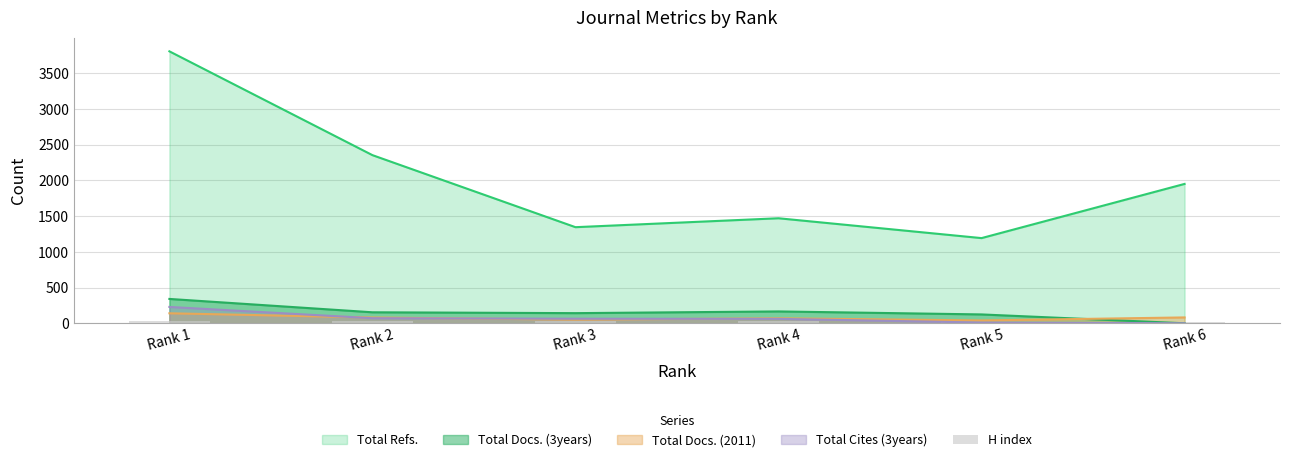

Where is the data nearest to the value 27?

Rank 2